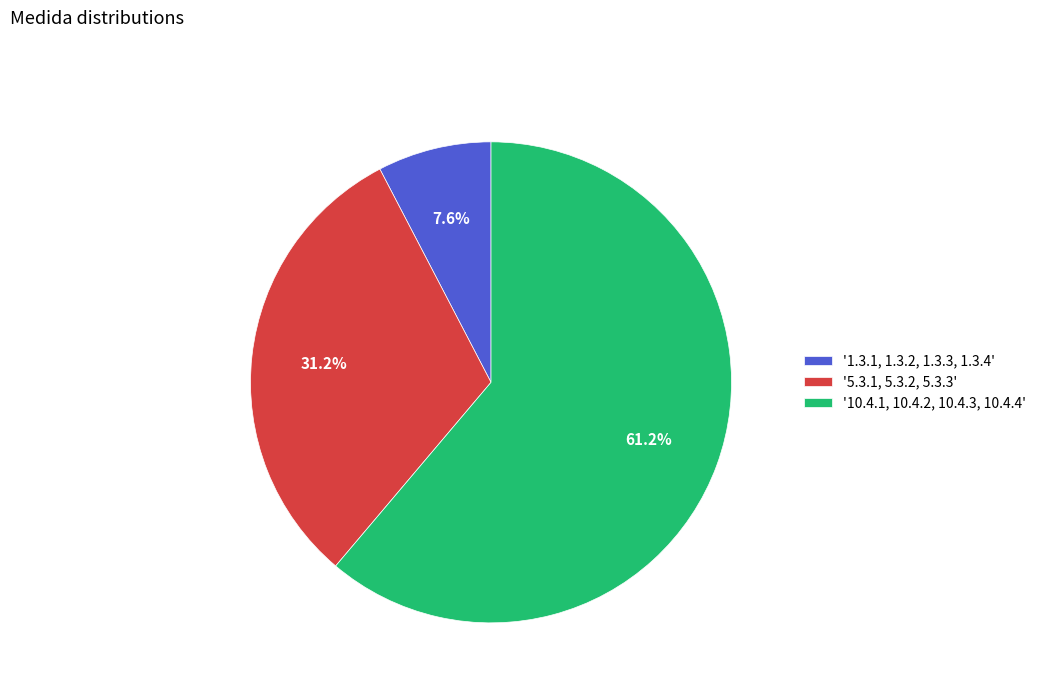

Do '10.4.1, 10.4.2, 10.4.3, 10.4.4' and '1.3.1, 1.3.2, 1.3.3, 1.3.4' together represent more than half of the pie?

Yes